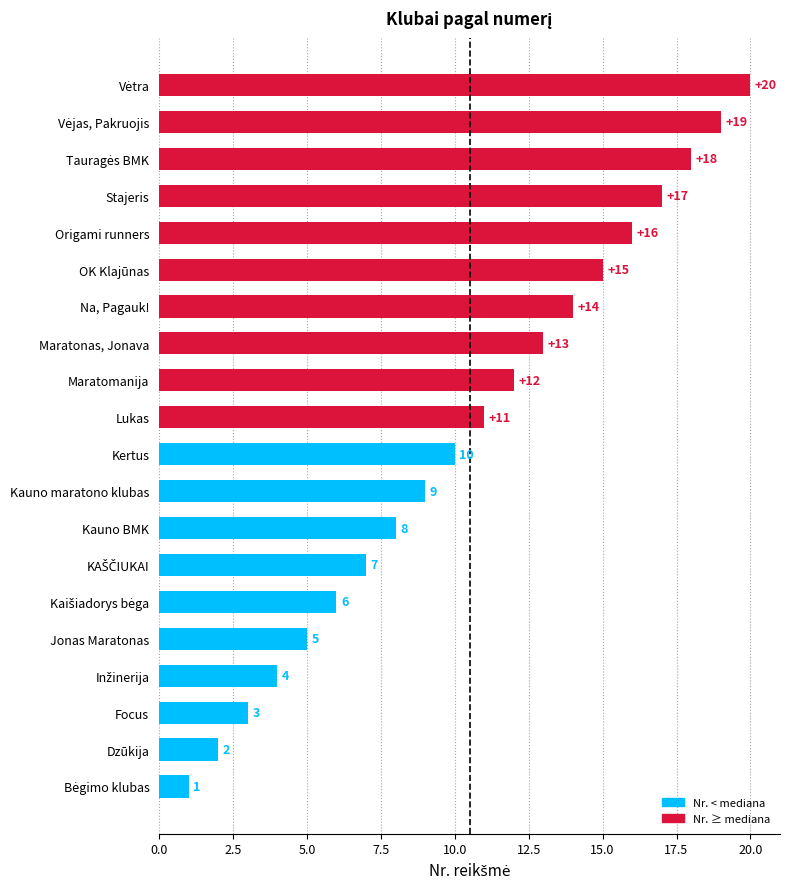

What is the ratio of the value at Kauno maratono klubas to the value at Na, Pagauk!?

0.6